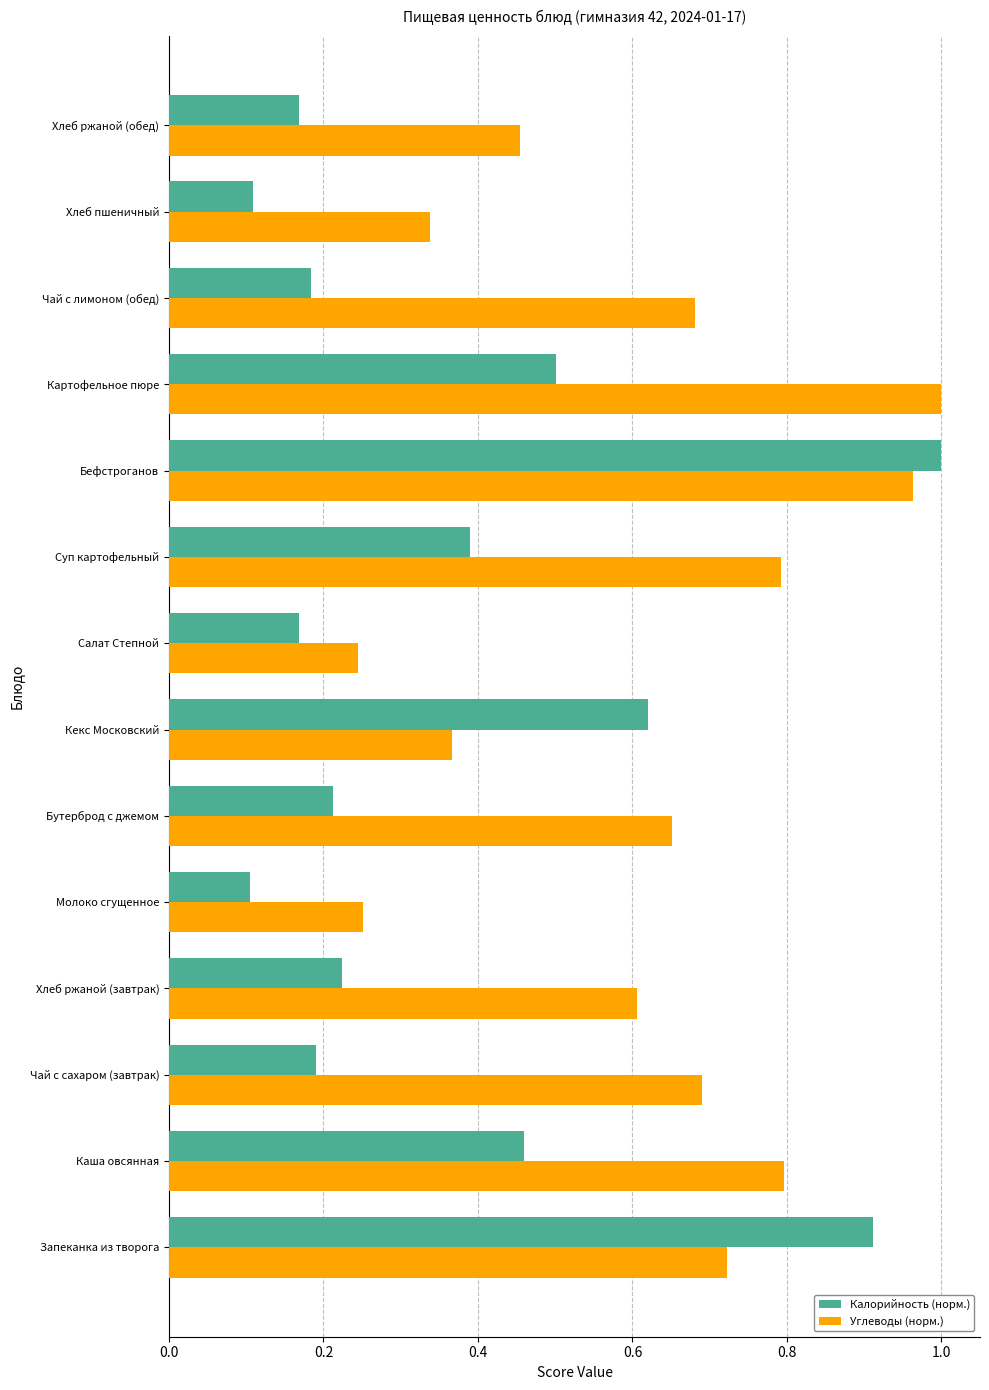

True or false: Углеводы (норм.) has a value of 1.0 at Бефстроганов.

True